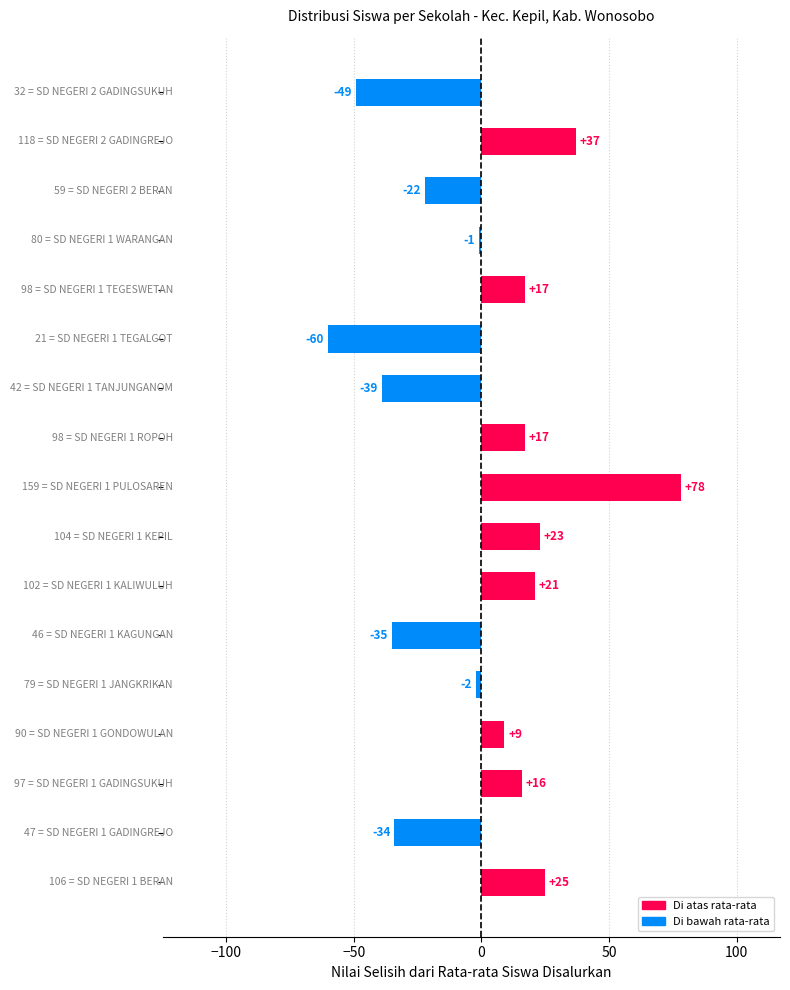

What is the difference between the second highest and minimum values?

97.0